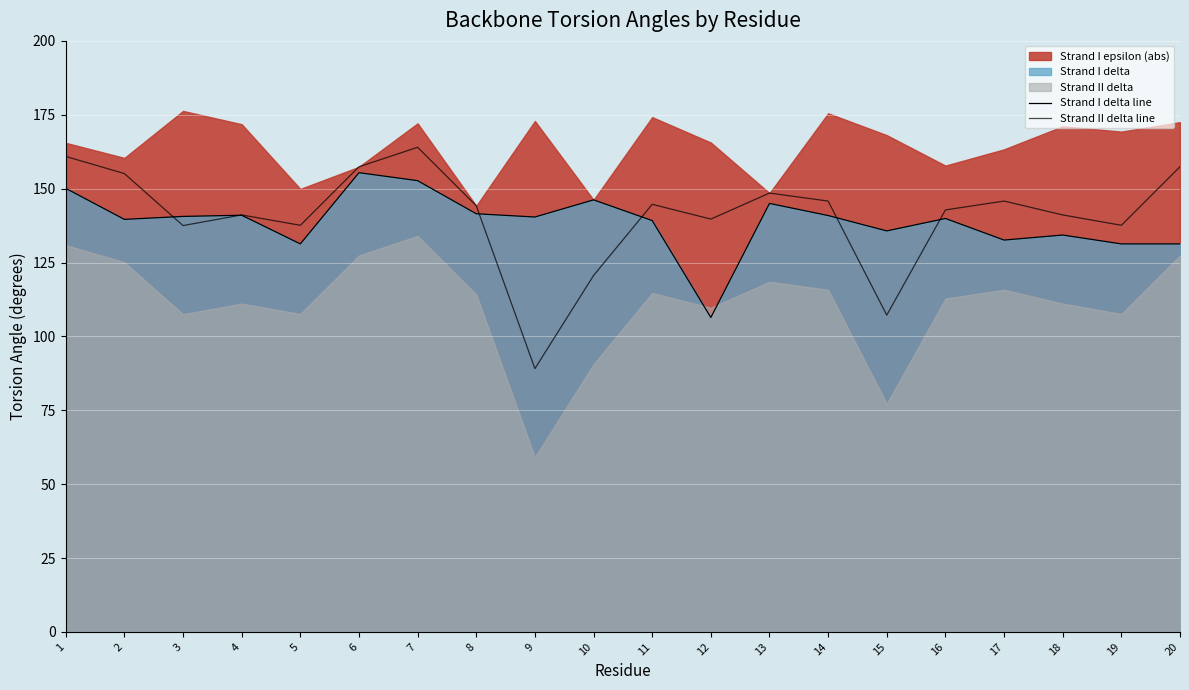

Which series has the largest total across all categories?

Strand II delta line